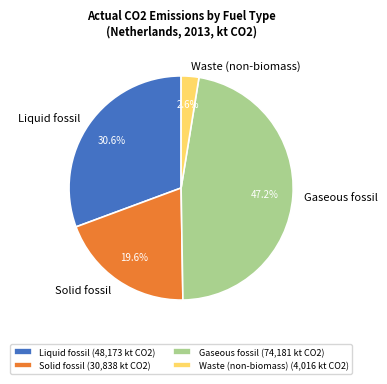

To the nearest percent, what is the difference between the Solid fossil and Liquid fossil slice percentages?

11%